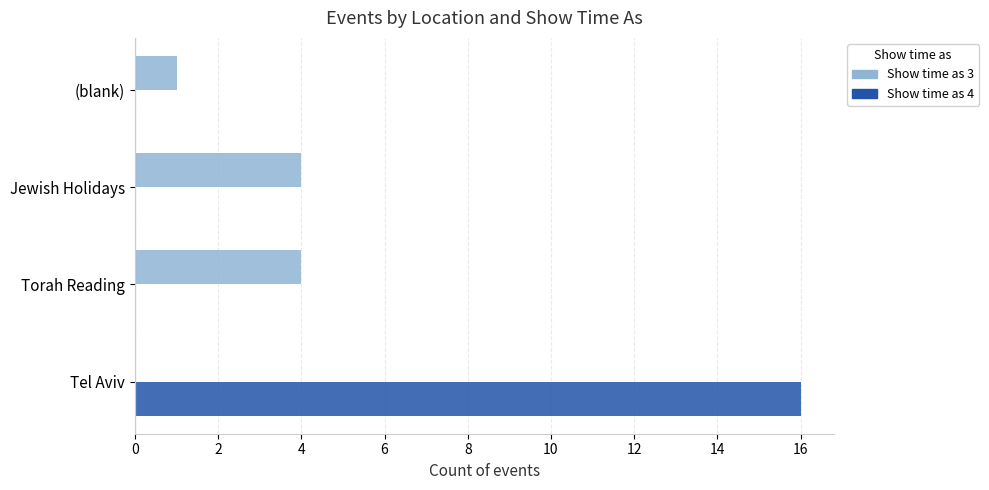

Where is Show time as 3 nearest to the value 2?

(blank)